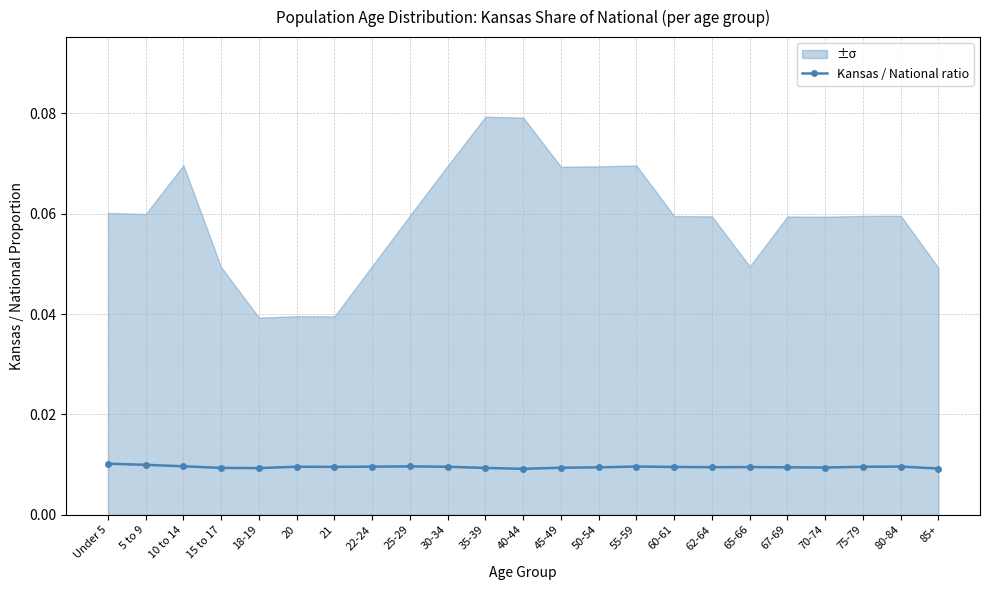

List the labels in order of value, largest first.

Under 5, 5 to 9, 10 to 14, 25-29, 55-59, 80-84, 22-24, 20, 30-34, 75-79, 21, 60-61, 65-66, 62-64, 67-69, 50-54, 70-74, 45-49, 15 to 17, 35-39, 18-19, 85+, 40-44